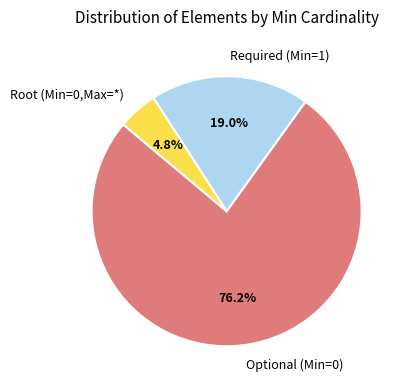

How many segments does this pie chart have?

3